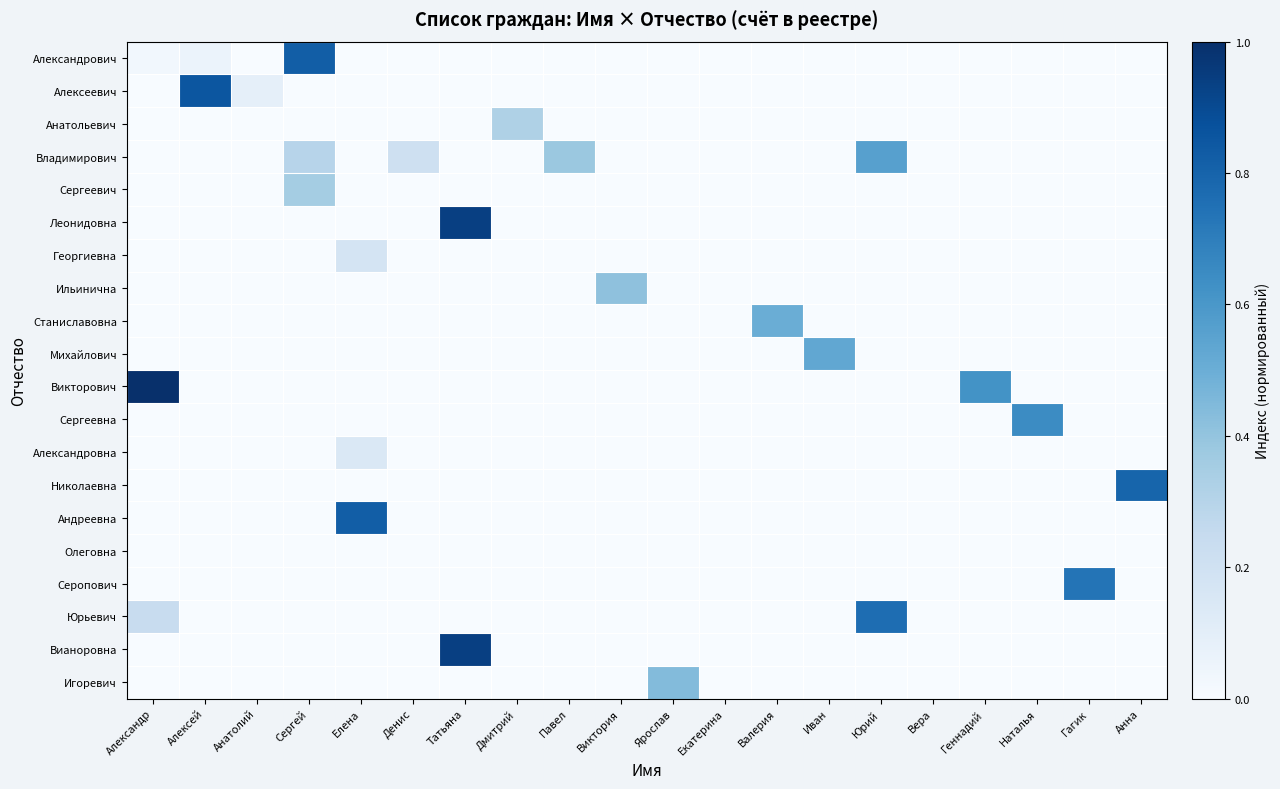

Reading right to left, list all the values displayed in this chart.

Александрович: Анна=0.0	Гагик=0.0	Наталья=0.0	Геннадий=0.0	Вера=0.0	Юрий=0.0	Иван=0.0	Валерия=0.0	Екатерина=0.0	Ярослав=0.0	Виктория=0.0	Павел=0.0	Дмитрий=0.0	Татьяна=0.0	Денис=0.0	Елена=0.0	Сергей=0.8	Анатолий=0.0	Алексей=0.1	Александр=0.0
Алексеевич: Анна=0.0	Гагик=0.0	Наталья=0.0	Геннадий=0.0	Вера=0.0	Юрий=0.0	Иван=0.0	Валерия=0.0	Екатерина=0.0	Ярослав=0.0	Виктория=0.0	Павел=0.0	Дмитрий=0.0	Татьяна=0.0	Денис=0.0	Елена=0.0	Сергей=0.0	Анатолий=0.1	Алексей=0.9	Александр=0.0
Анатольевич: Анна=0.0	Гагик=0.0	Наталья=0.0	Геннадий=0.0	Вера=0.0	Юрий=0.0	Иван=0.0	Валерия=0.0	Екатерина=0.0	Ярослав=0.0	Виктория=0.0	Павел=0.0	Дмитрий=0.3	Татьяна=0.0	Денис=0.0	Елена=0.0	Сергей=0.0	Анатолий=0.0	Алексей=0.0	Александр=0.0
Владимирович: Анна=0.0	Гагик=0.0	Наталья=0.0	Геннадий=0.0	Вера=0.0	Юрий=0.6	Иван=0.0	Валерия=0.0	Екатерина=0.0	Ярослав=0.0	Виктория=0.0	Павел=0.4	Дмитрий=0.0	Татьяна=0.0	Денис=0.2	Елена=0.0	Сергей=0.3	Анатолий=0.0	Алексей=0.0	Александр=0.0
Сергеевич: Анна=0.0	Гагик=0.0	Наталья=0.0	Геннадий=0.0	Вера=0.0	Юрий=0.0	Иван=0.0	Валерия=0.0	Екатерина=0.0	Ярослав=0.0	Виктория=0.0	Павел=0.0	Дмитрий=0.0	Татьяна=0.0	Денис=0.0	Елена=0.0	Сергей=0.4	Анатолий=0.0	Алексей=0.0	Александр=0.0
Леонидовна: Анна=0.0	Гагик=0.0	Наталья=0.0	Геннадий=0.0	Вера=0.0	Юрий=0.0	Иван=0.0	Валерия=0.0	Екатерина=0.0	Ярослав=0.0	Виктория=0.0	Павел=0.0	Дмитрий=0.0	Татьяна=0.9	Денис=0.0	Елена=0.0	Сергей=0.0	Анатолий=0.0	Алексей=0.0	Александр=0.0
Георгиевна: Анна=0.0	Гагик=0.0	Наталья=0.0	Геннадий=0.0	Вера=0.0	Юрий=0.0	Иван=0.0	Валерия=0.0	Екатерина=0.0	Ярослав=0.0	Виктория=0.0	Павел=0.0	Дмитрий=0.0	Татьяна=0.0	Денис=0.0	Елена=0.2	Сергей=0.0	Анатолий=0.0	Алексей=0.0	Александр=0.0
Ильинична: Анна=0.0	Гагик=0.0	Наталья=0.0	Геннадий=0.0	Вера=0.0	Юрий=0.0	Иван=0.0	Валерия=0.0	Екатерина=0.0	Ярослав=0.0	Виктория=0.4	Павел=0.0	Дмитрий=0.0	Татьяна=0.0	Денис=0.0	Елена=0.0	Сергей=0.0	Анатолий=0.0	Алексей=0.0	Александр=0.0
Станиславовна: Анна=0.0	Гагик=0.0	Наталья=0.0	Геннадий=0.0	Вера=0.0	Юрий=0.0	Иван=0.0	Валерия=0.5	Екатерина=0.0	Ярослав=0.0	Виктория=0.0	Павел=0.0	Дмитрий=0.0	Татьяна=0.0	Денис=0.0	Елена=0.0	Сергей=0.0	Анатолий=0.0	Алексей=0.0	Александр=0.0
Михайлович: Анна=0.0	Гагик=0.0	Наталья=0.0	Геннадий=0.0	Вера=0.0	Юрий=0.0	Иван=0.5	Валерия=0.0	Екатерина=0.0	Ярослав=0.0	Виктория=0.0	Павел=0.0	Дмитрий=0.0	Татьяна=0.0	Денис=0.0	Елена=0.0	Сергей=0.0	Анатолий=0.0	Алексей=0.0	Александр=0.0
Викторович: Анна=0.0	Гагик=0.0	Наталья=0.0	Геннадий=0.6	Вера=0.0	Юрий=0.0	Иван=0.0	Валерия=0.0	Екатерина=0.0	Ярослав=0.0	Виктория=0.0	Павел=0.0	Дмитрий=0.0	Татьяна=0.0	Денис=0.0	Елена=0.0	Сергей=0.0	Анатолий=0.0	Алексей=0.0	Александр=1.0
Сергеевна: Анна=0.0	Гагик=0.0	Наталья=0.6	Геннадий=0.0	Вера=0.0	Юрий=0.0	Иван=0.0	Валерия=0.0	Екатерина=0.0	Ярослав=0.0	Виктория=0.0	Павел=0.0	Дмитрий=0.0	Татьяна=0.0	Денис=0.0	Елена=0.0	Сергей=0.0	Анатолий=0.0	Алексей=0.0	Александр=0.0
Александровна: Анна=0.0	Гагик=0.0	Наталья=0.0	Геннадий=0.0	Вера=0.0	Юрий=0.0	Иван=0.0	Валерия=0.0	Екатерина=0.0	Ярослав=0.0	Виктория=0.0	Павел=0.0	Дмитрий=0.0	Татьяна=0.0	Денис=0.0	Елена=0.1	Сергей=0.0	Анатолий=0.0	Алексей=0.0	Александр=0.0
Николаевна: Анна=0.8	Гагик=0.0	Наталья=0.0	Геннадий=0.0	Вера=0.0	Юрий=0.0	Иван=0.0	Валерия=0.0	Екатерина=0.0	Ярослав=0.0	Виктория=0.0	Павел=0.0	Дмитрий=0.0	Татьяна=0.0	Денис=0.0	Елена=0.0	Сергей=0.0	Анатолий=0.0	Алексей=0.0	Александр=0.0
Андреевна: Анна=0.0	Гагик=0.0	Наталья=0.0	Геннадий=0.0	Вера=0.0	Юрий=0.0	Иван=0.0	Валерия=0.0	Екатерина=0.0	Ярослав=0.0	Виктория=0.0	Павел=0.0	Дмитрий=0.0	Татьяна=0.0	Денис=0.0	Елена=0.8	Сергей=0.0	Анатолий=0.0	Алексей=0.0	Александр=0.0
Олеговна: Анна=0.0	Гагик=0.0	Наталья=0.0	Геннадий=0.0	Вера=0.0	Юрий=0.0	Иван=0.0	Валерия=0.0	Екатерина=0.0	Ярослав=0.0	Виктория=0.0	Павел=0.0	Дмитрий=0.0	Татьяна=0.0	Денис=0.0	Елена=0.0	Сергей=0.0	Анатолий=0.0	Алексей=0.0	Александр=0.0
Серопович: Анна=0.0	Гагик=0.7	Наталья=0.0	Геннадий=0.0	Вера=0.0	Юрий=0.0	Иван=0.0	Валерия=0.0	Екатерина=0.0	Ярослав=0.0	Виктория=0.0	Павел=0.0	Дмитрий=0.0	Татьяна=0.0	Денис=0.0	Елена=0.0	Сергей=0.0	Анатолий=0.0	Алексей=0.0	Александр=0.0
Юрьевич: Анна=0.0	Гагик=0.0	Наталья=0.0	Геннадий=0.0	Вера=0.0	Юрий=0.8	Иван=0.0	Валерия=0.0	Екатерина=0.0	Ярослав=0.0	Виктория=0.0	Павел=0.0	Дмитрий=0.0	Татьяна=0.0	Денис=0.0	Елена=0.0	Сергей=0.0	Анатолий=0.0	Алексей=0.0	Александр=0.2
Вианоровна: Анна=0.0	Гагик=0.0	Наталья=0.0	Геннадий=0.0	Вера=0.0	Юрий=0.0	Иван=0.0	Валерия=0.0	Екатерина=0.0	Ярослав=0.0	Виктория=0.0	Павел=0.0	Дмитрий=0.0	Татьяна=0.9	Денис=0.0	Елена=0.0	Сергей=0.0	Анатолий=0.0	Алексей=0.0	Александр=0.0
Игоревич: Анна=0.0	Гагик=0.0	Наталья=0.0	Геннадий=0.0	Вера=0.0	Юрий=0.0	Иван=0.0	Валерия=0.0	Екатерина=0.0	Ярослав=0.4	Виктория=0.0	Павел=0.0	Дмитрий=0.0	Татьяна=0.0	Денис=0.0	Елена=0.0	Сергей=0.0	Анатолий=0.0	Алексей=0.0	Александр=0.0